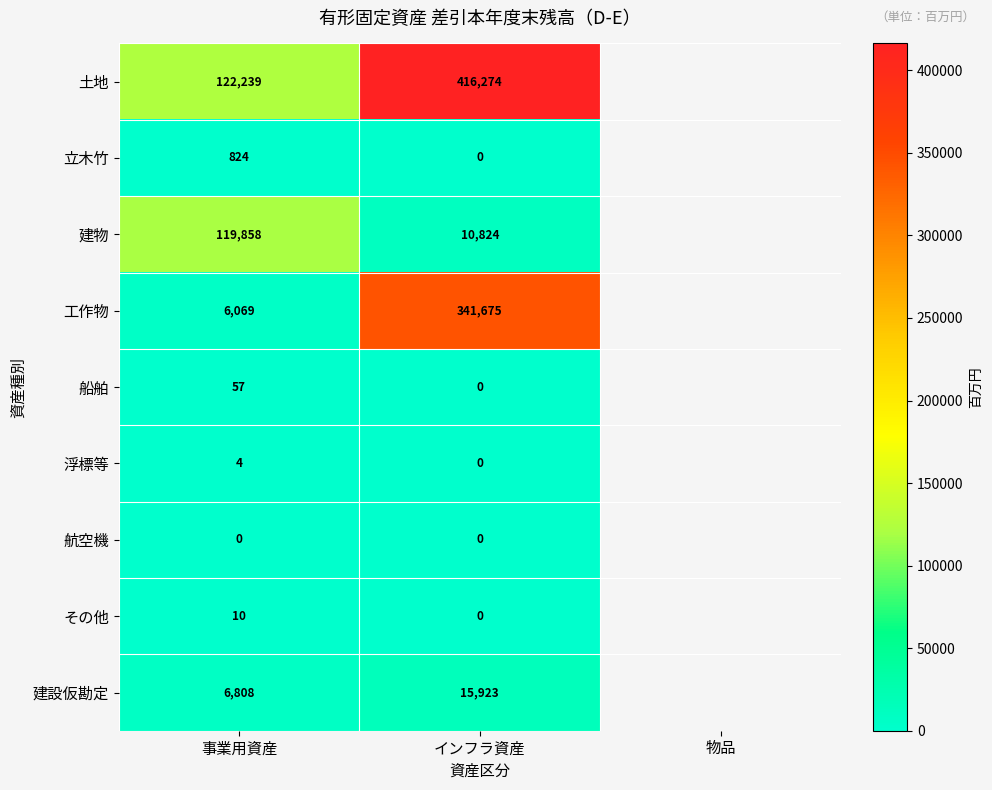

How many series are shown in this chart?

9